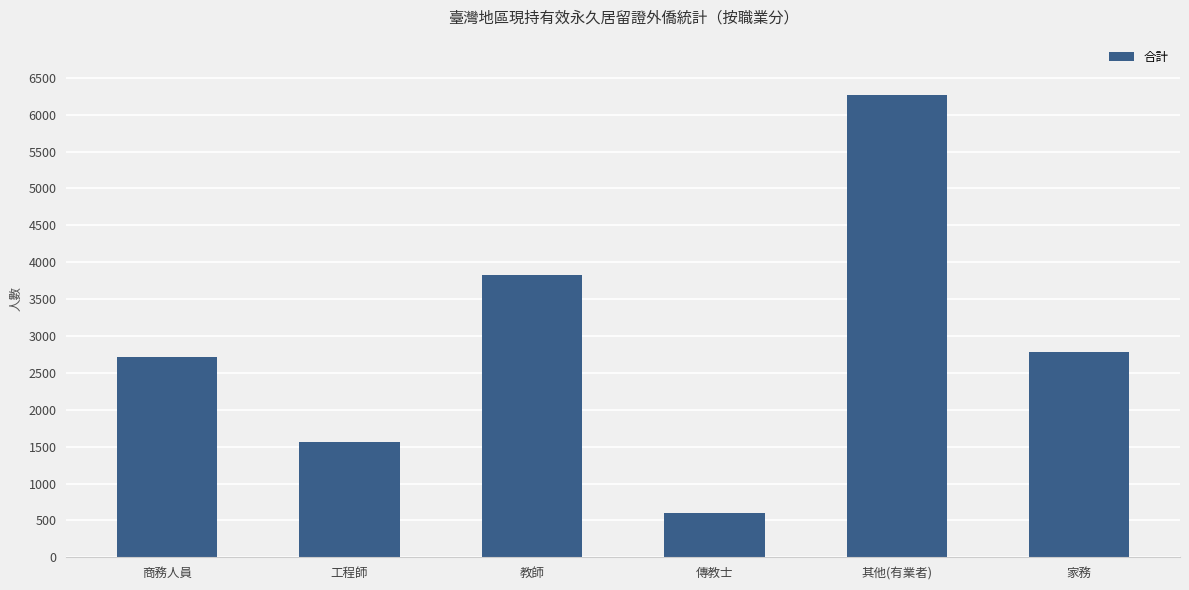

Rank the categories by value from lowest to highest.

傳教士, 工程師, 商務人員, 家務, 教師, 其他(有業者)